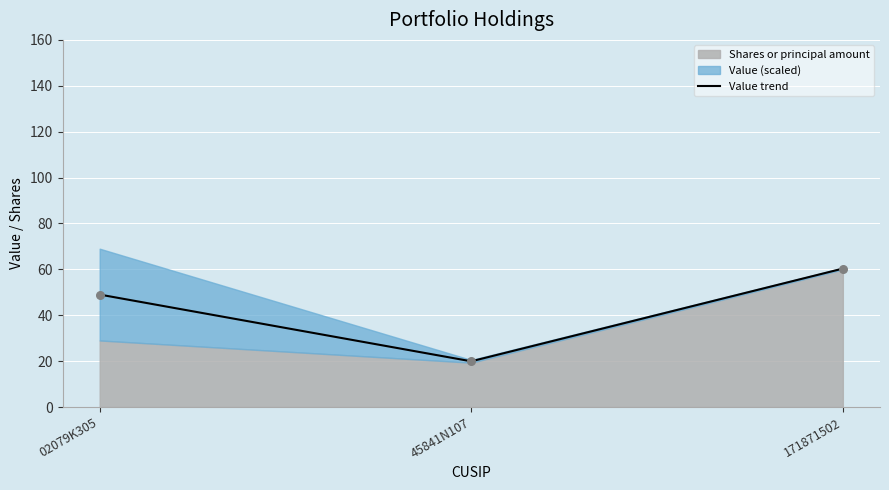

Between 45841N107 and 171871502, which is larger?

171871502